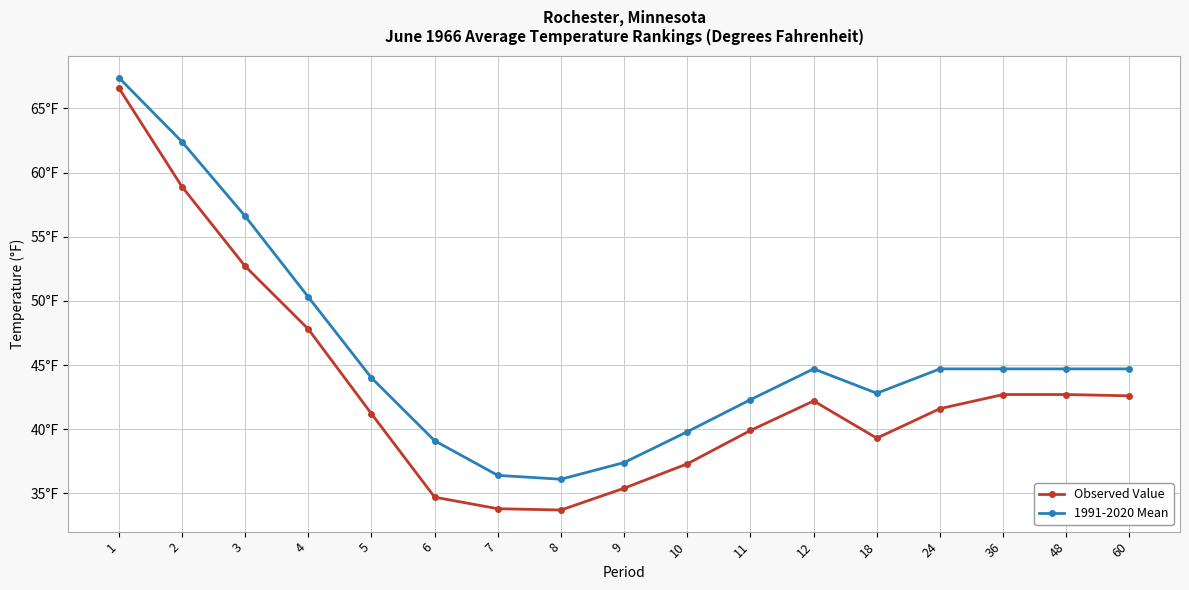

The 1991-2020 Mean series shows 28.4 at 12. True or false?

False